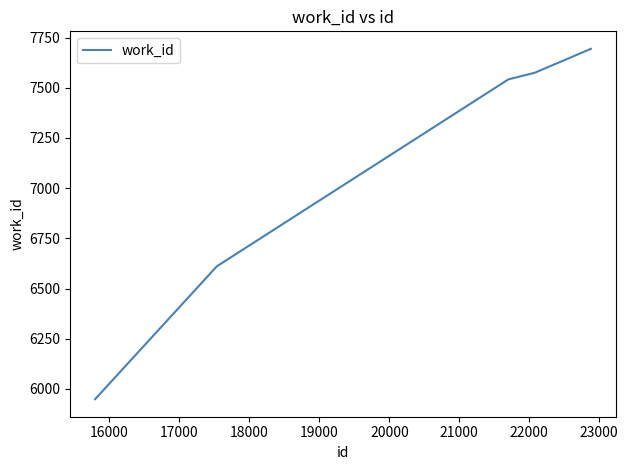

What is the smallest value displayed?

5949